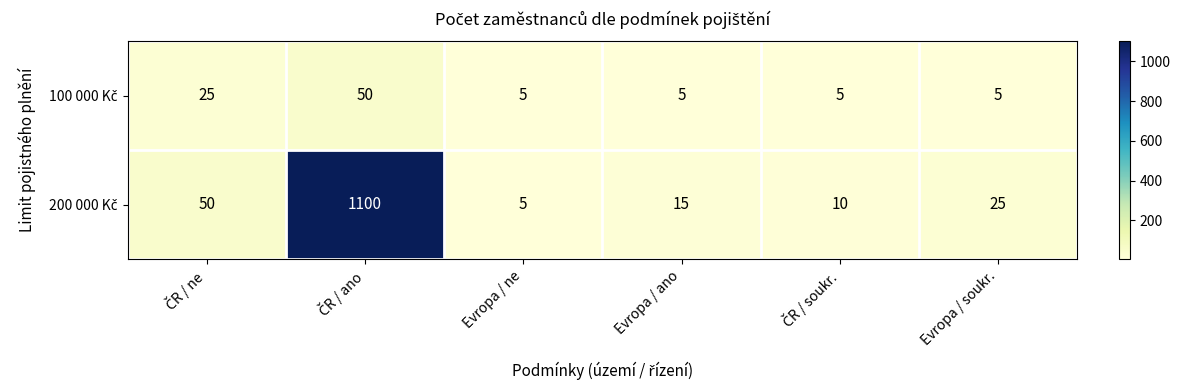

What is the minimum value shown in the chart?

5